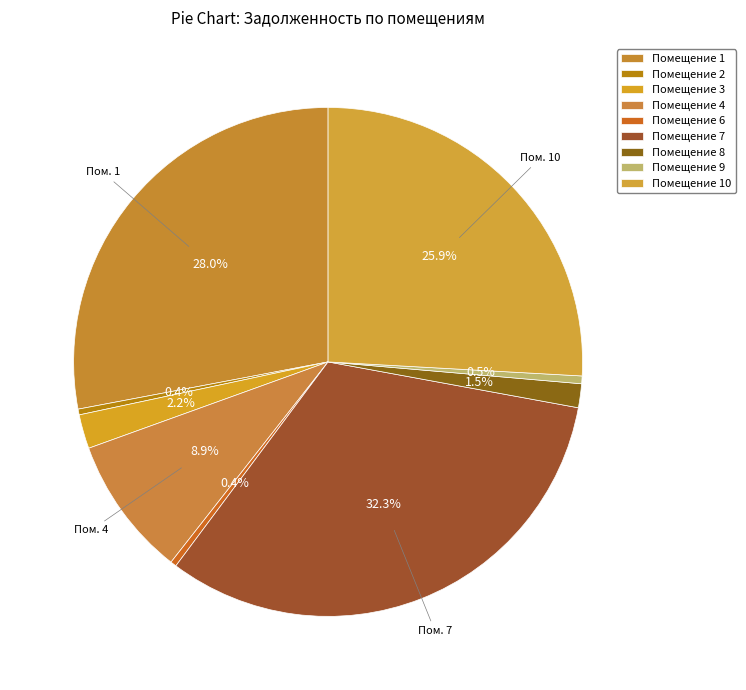

How many segments does this pie chart have?

9